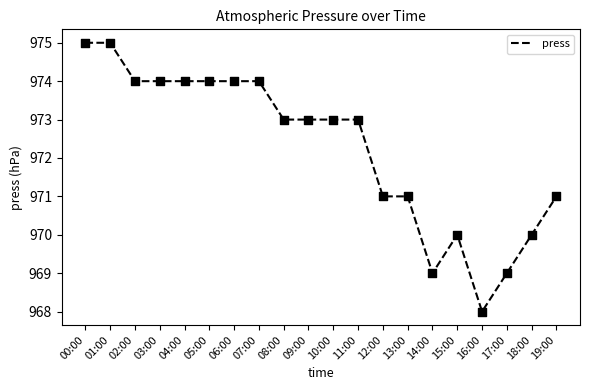

What is the change in value from 07:00 to 15:00?

-4